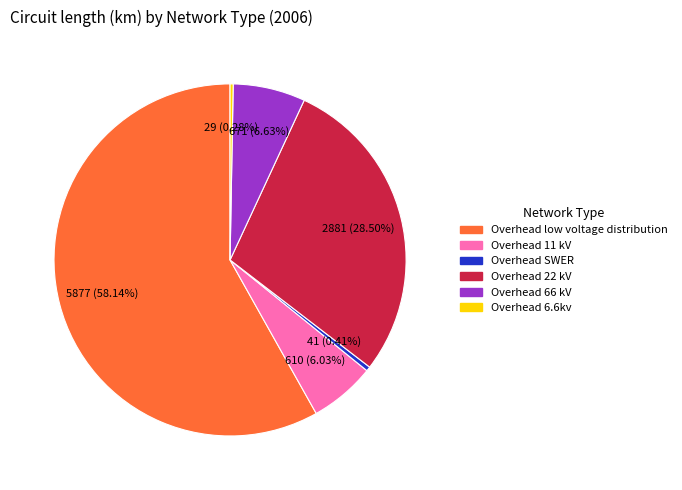

Between Overhead 22 kV and Overhead low voltage distribution, which is larger?

Overhead low voltage distribution